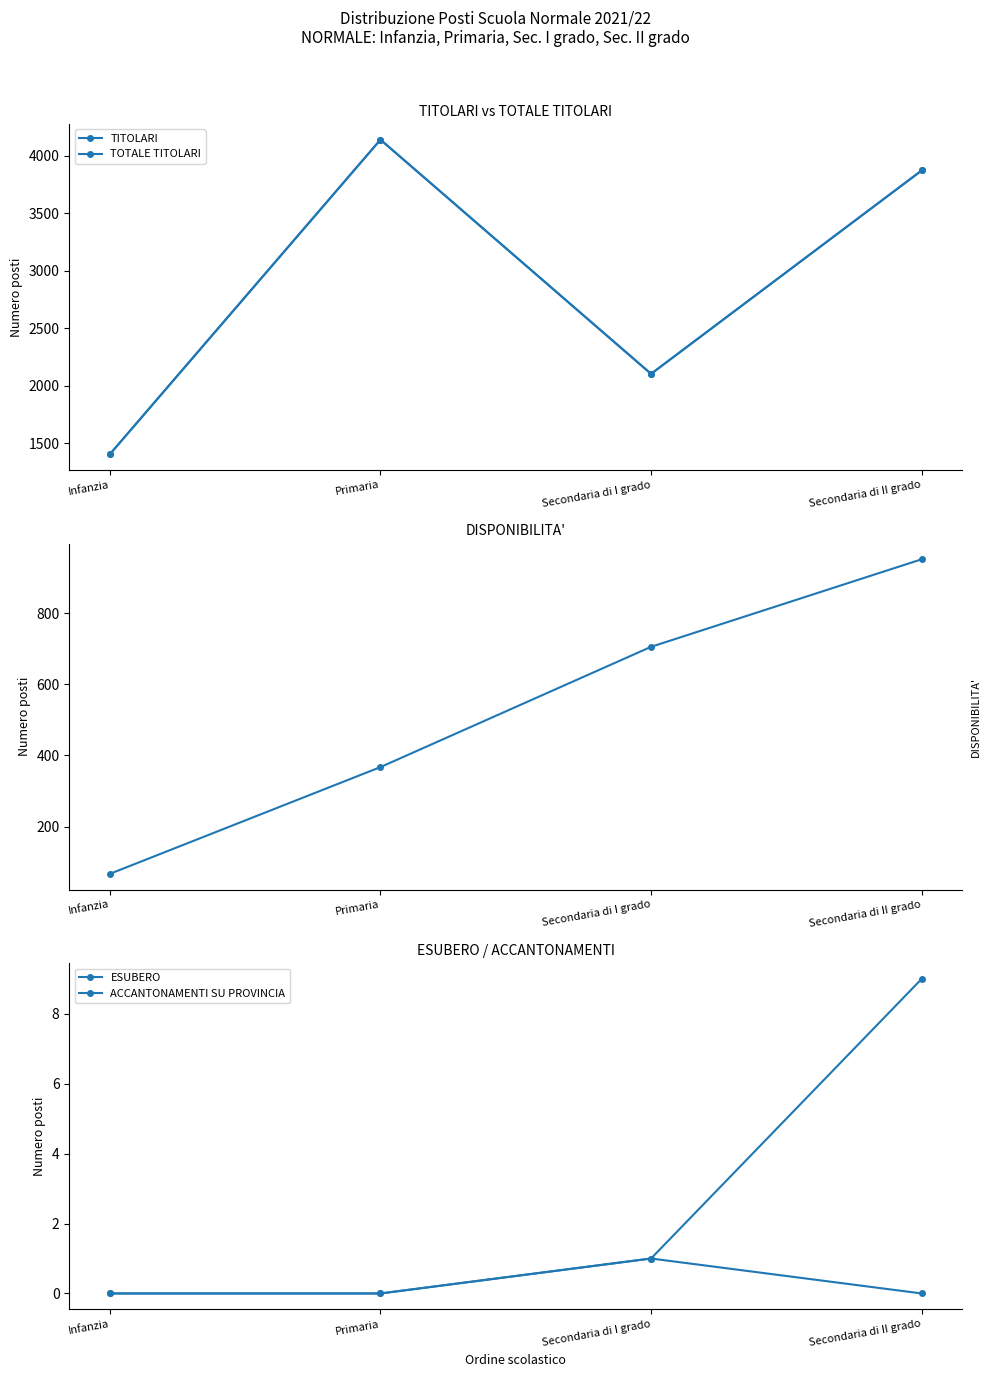

Which label corresponds to the smallest value in the chart?

Infanzia